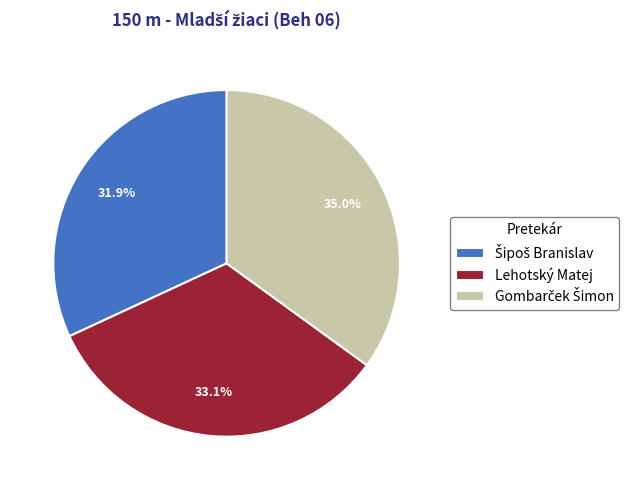

How much of the chart is everything except Lehotský Matej?

66.9%